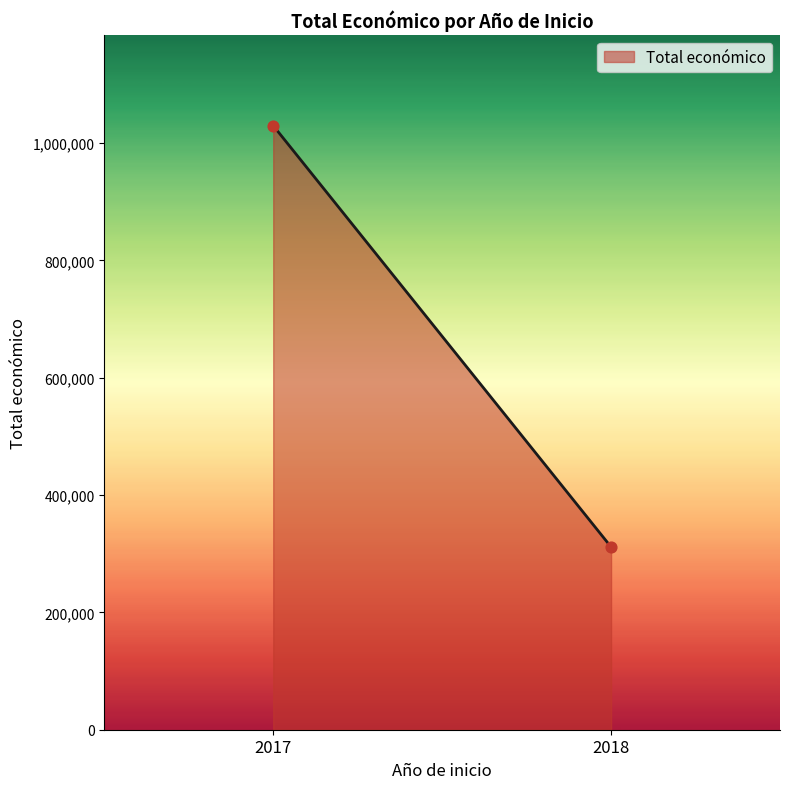

What is the range of Y values (max minus min)?

718203